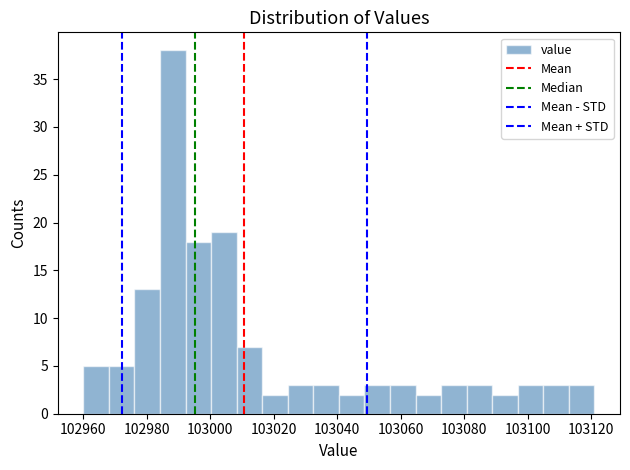

What is the height of the bar covering 103008 to 103016 on the x-axis? Neither the bar edges nor the heights are printed on the chart, so give them approximately, as read against the axes.

7